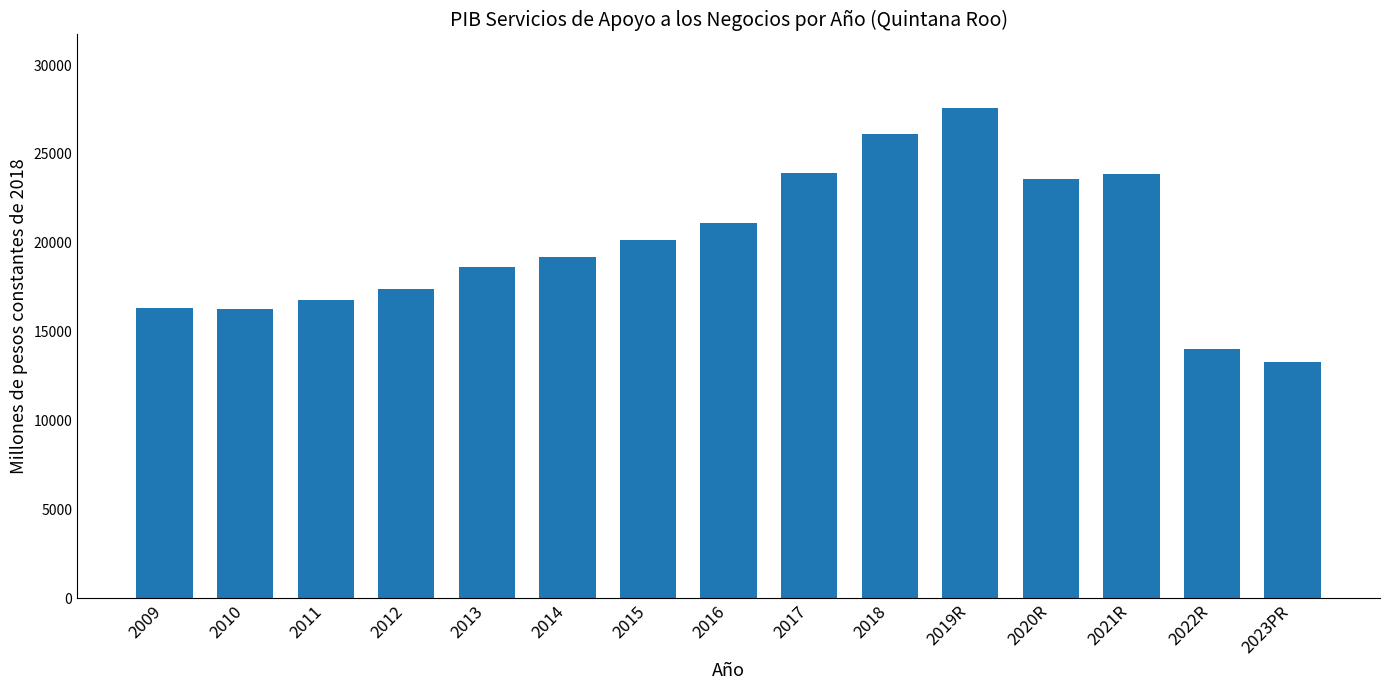

At which label is the value closest to 20431?

2015